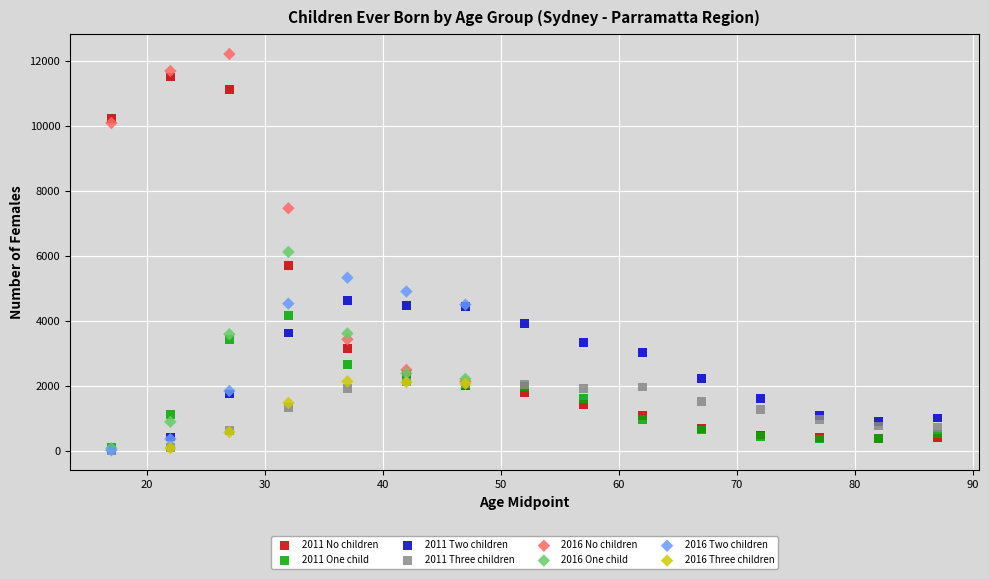

Which series has the largest Y range (max minus min)?

2011 No children